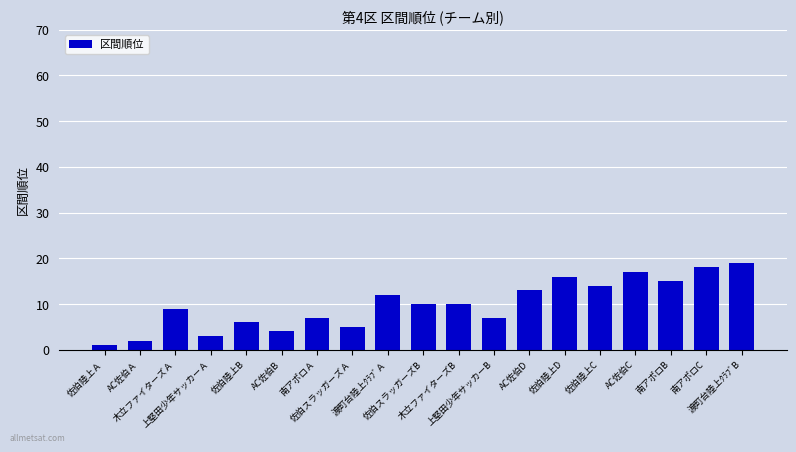

Reading left to right, list all the values displayed in this chart.

佐伯陸上Ａ=1	AC佐伯Ａ=2	木立ファイターズＡ=9	上堅田少年サッカーＡ=3	佐伯陸上B=6	AC佐伯B=4	南アポロＡ=7	佐伯スラッガーズＡ=5	渡町台陸上ｸﾗﾌﾞＡ=12	佐伯スラッガーズB=10	木立ファイターズB=10	上堅田少年サッカーB=7	AC佐伯D=13	佐伯陸上D=16	佐伯陸上C=14	AC佐伯C=17	南アポロB=15	南アポロC=18	渡町台陸上ｸﾗﾌﾞB=19